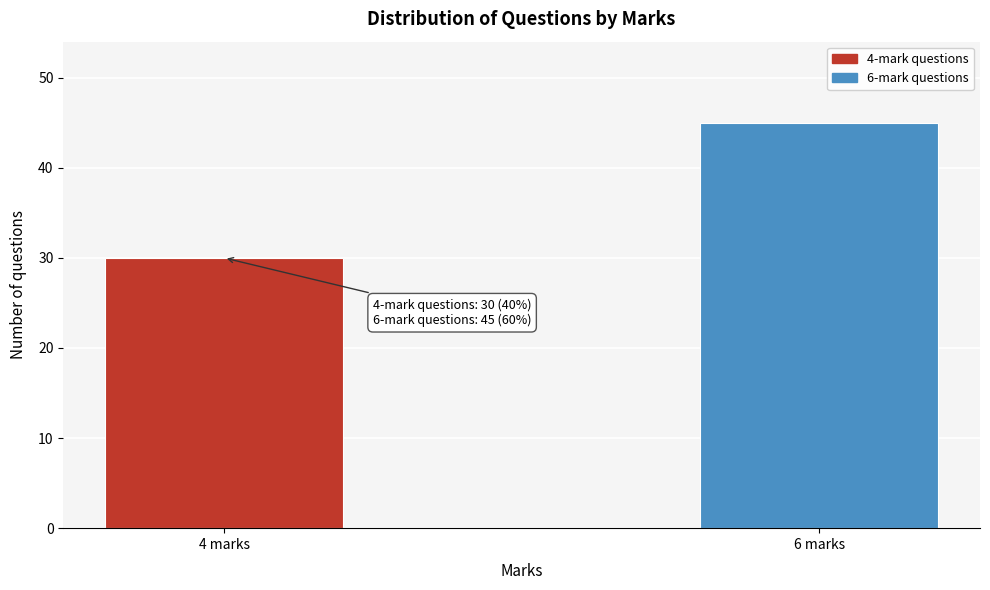

Reading left to right, transcribe all the data shown in this chart.

4 marks=30	6 marks=45